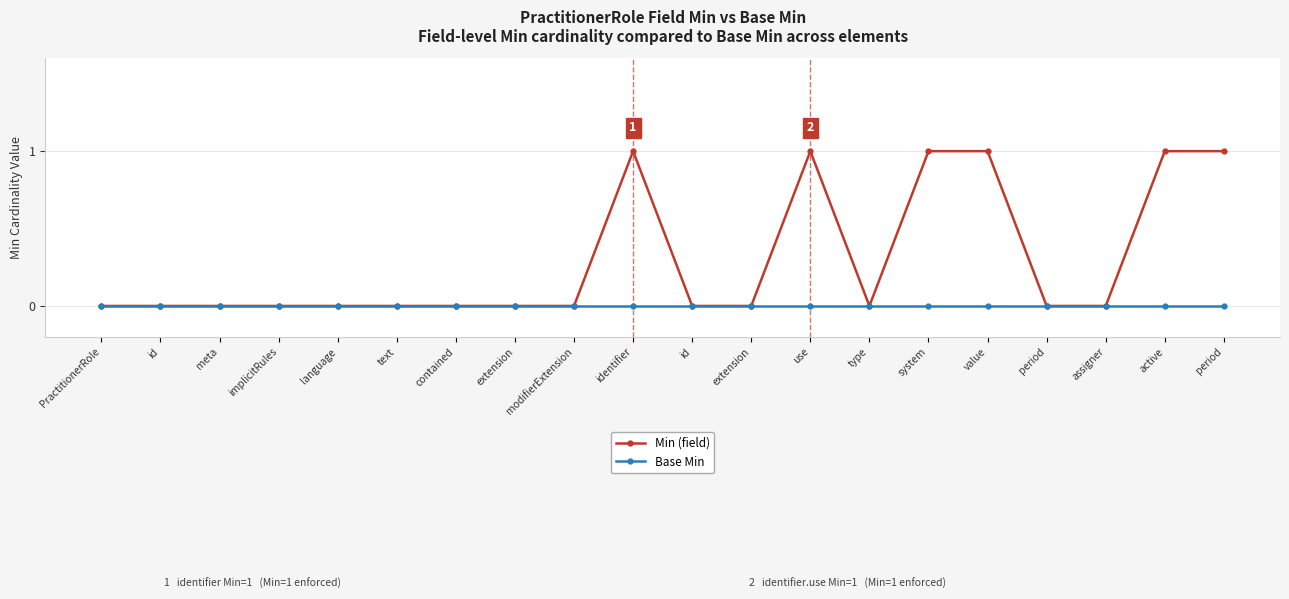

What is the label of the 6th point from the right?

system